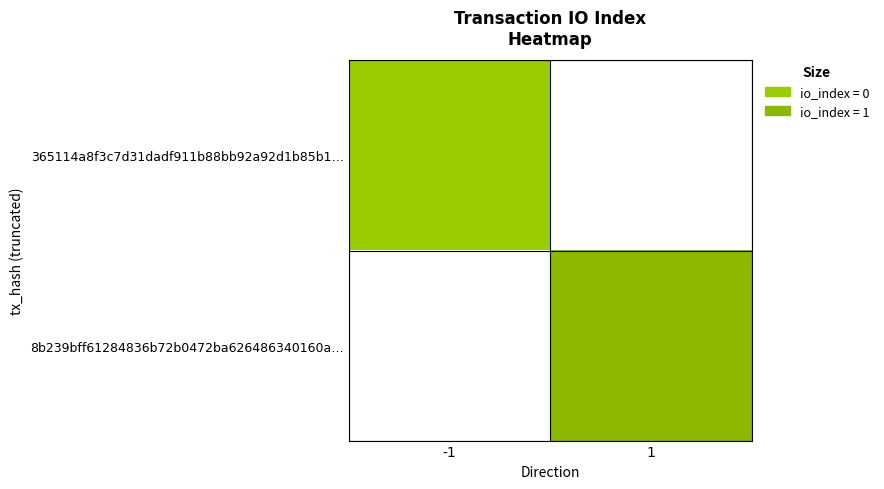

Rank the series at -1 from highest to lowest value.

365114a8f3c7d31dadf911b88bb92a92d1b85b1…, 8b239bff61284836b72b0472ba626486340160a…